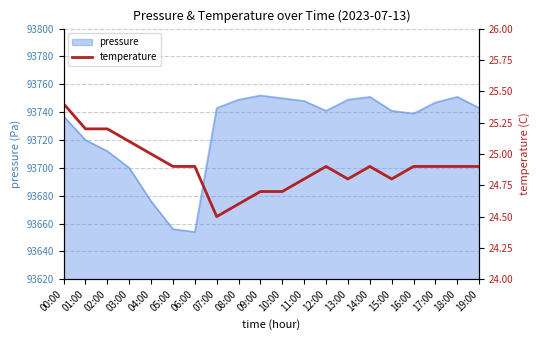

What is the smallest value displayed?

24.5